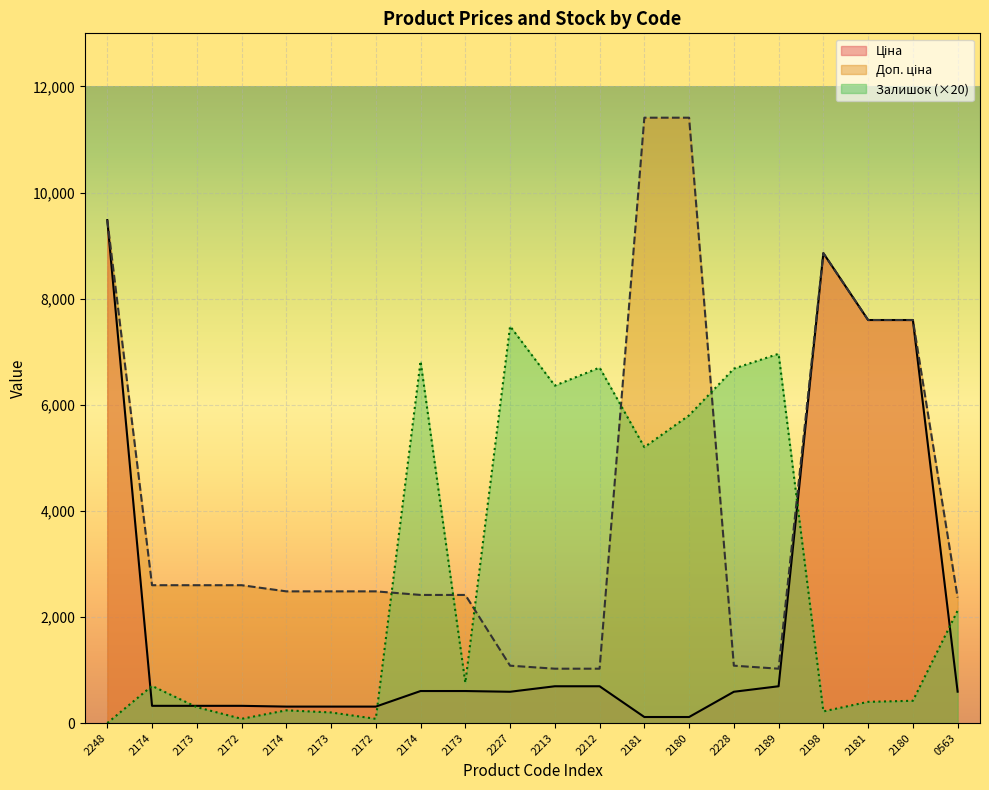

What is the difference between the highest and lowest values at 2172?

2518.3